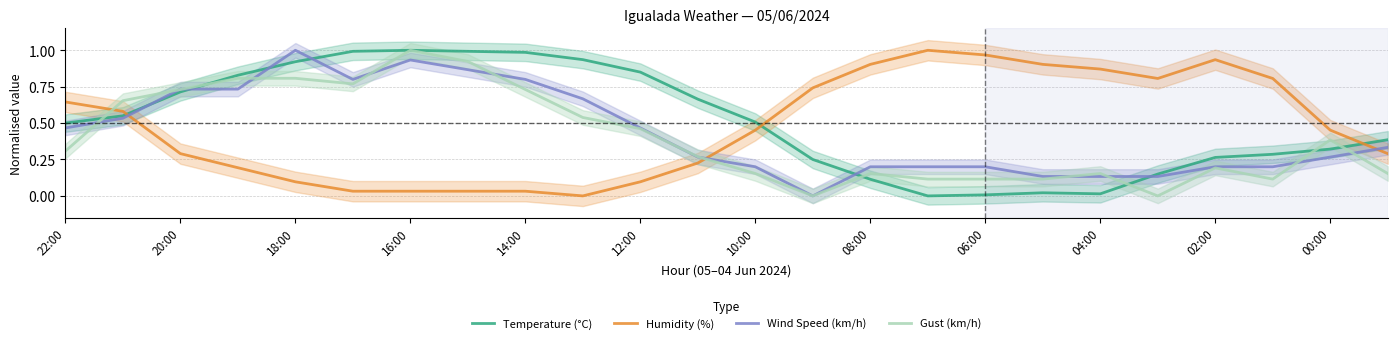

What is the average value of the Humidity (%) series?

0.5